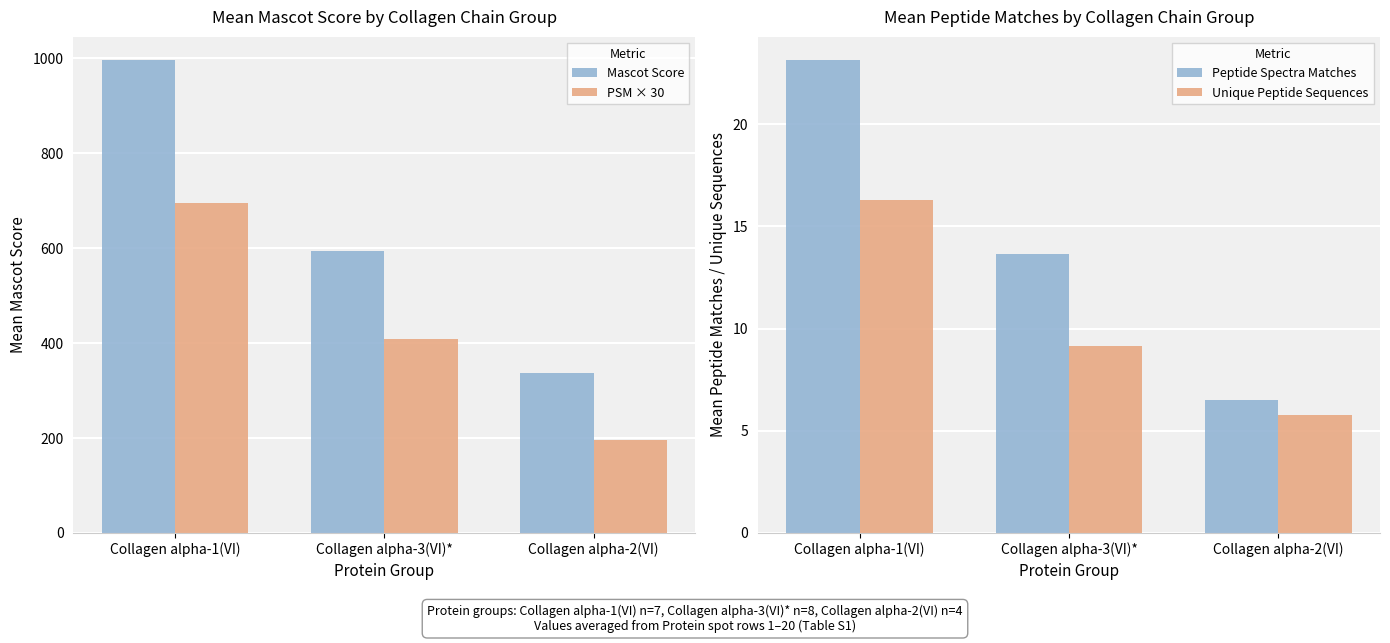

Which series has the largest total across all categories?

Mascot Score